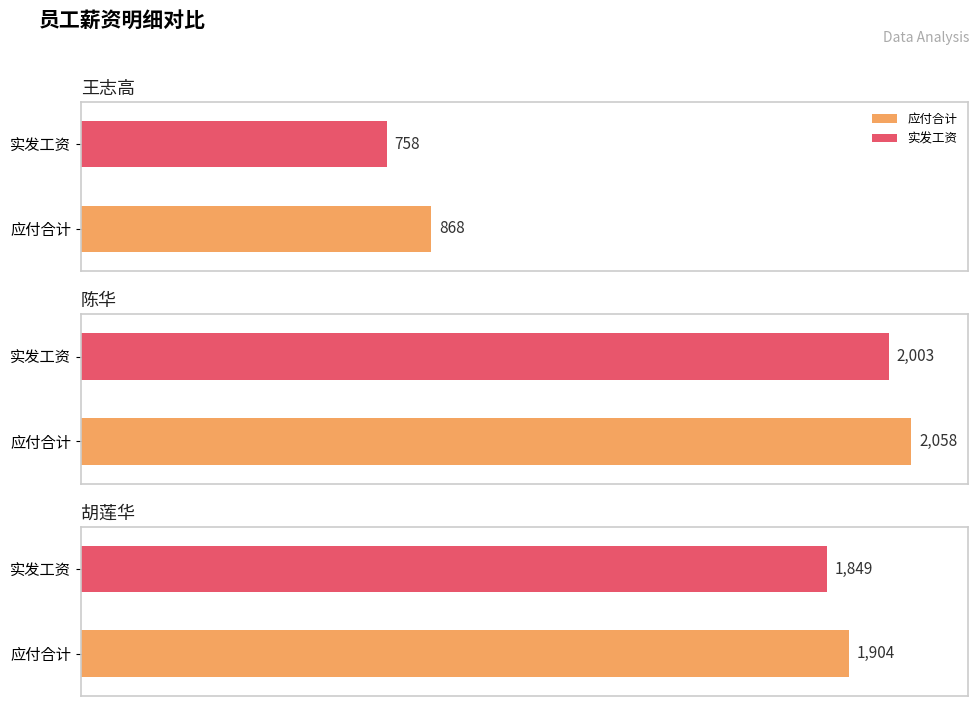

Between 陈华 and 胡莲华, which is larger?

陈华